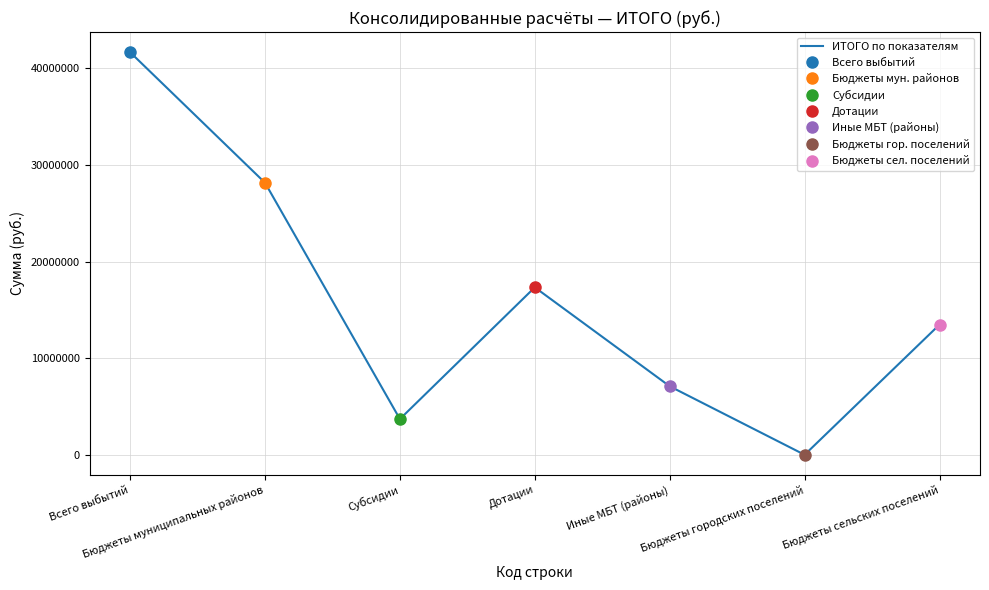

What is the greatest value displayed?

41661865.4